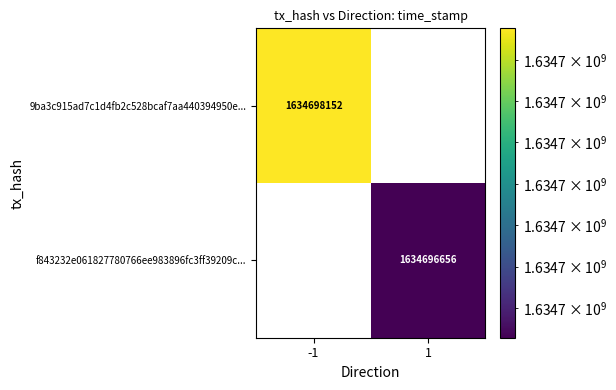

Rank the series by their average value, from highest to lowest.

9ba3c915ad7c1d4fb2c528bcaf7aa440394950e, f843232e061827780766ee983896fc3ff39209c